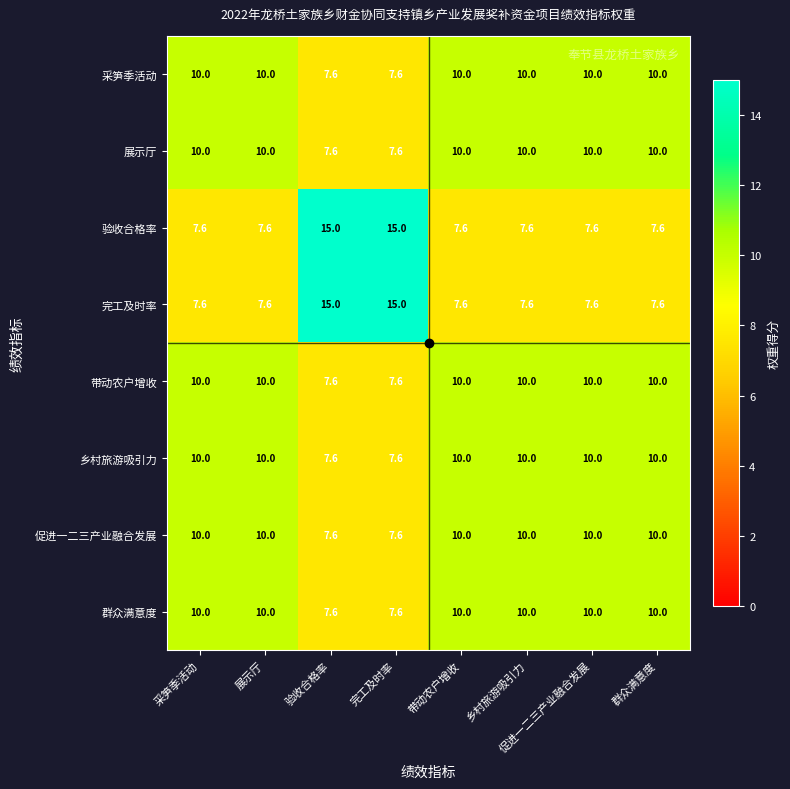

What is the minimum value shown in the chart?

7.6